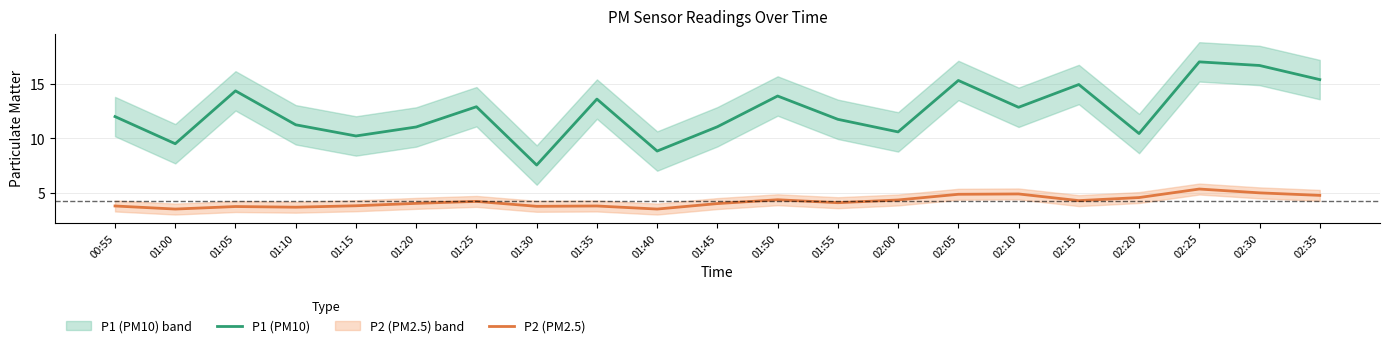

What is the difference between the P1 (PM10) values at 01:10 and 01:35?

2.3